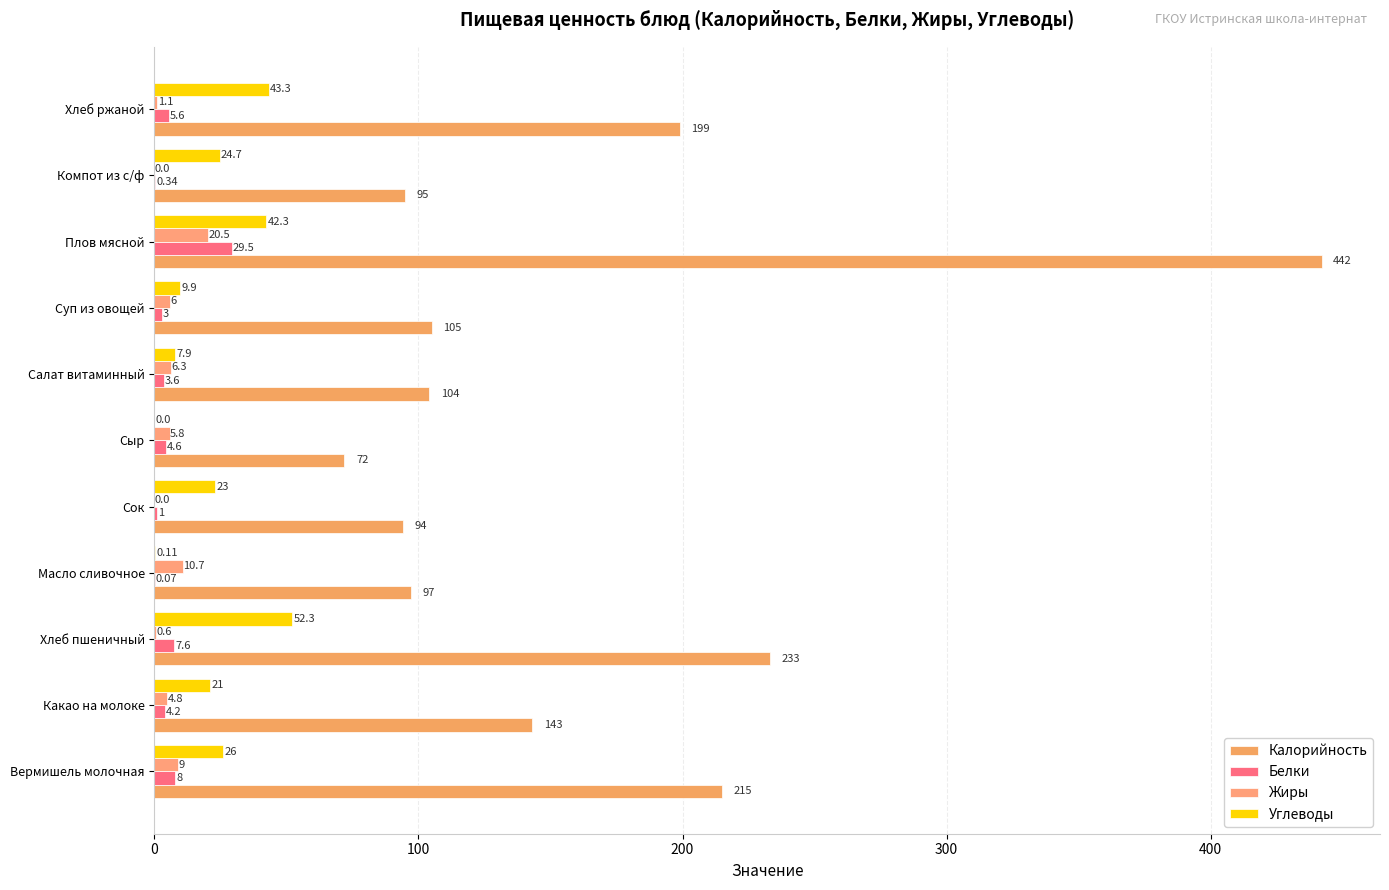

How many categories are shown in the chart?

11